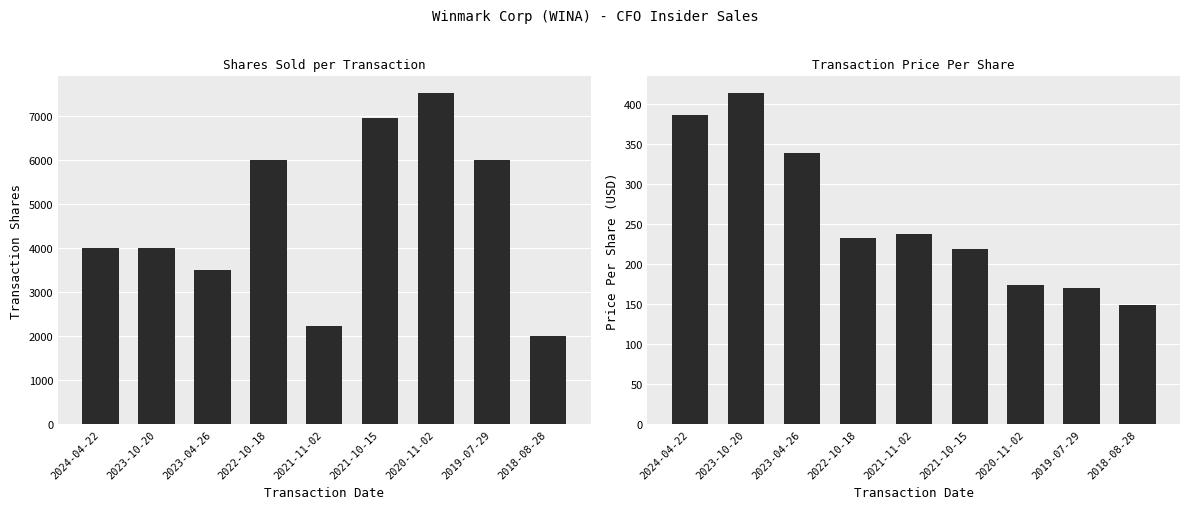

Which series changed the most between 2023-04-26 and 2021-11-02?

transactionShares